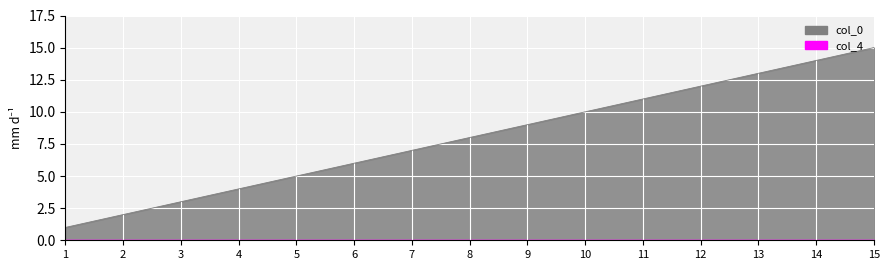

What is the change in value from 2 to 8?

+6